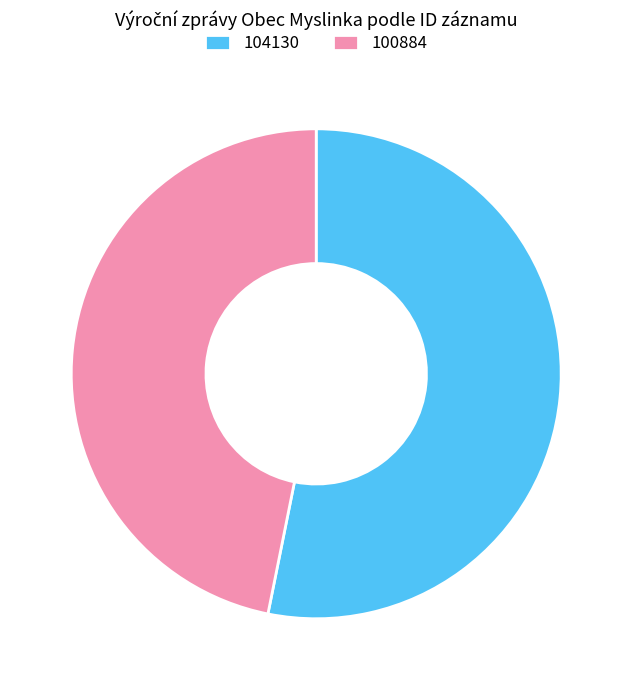

Rank the categories by value from lowest to highest.

100884, 104130